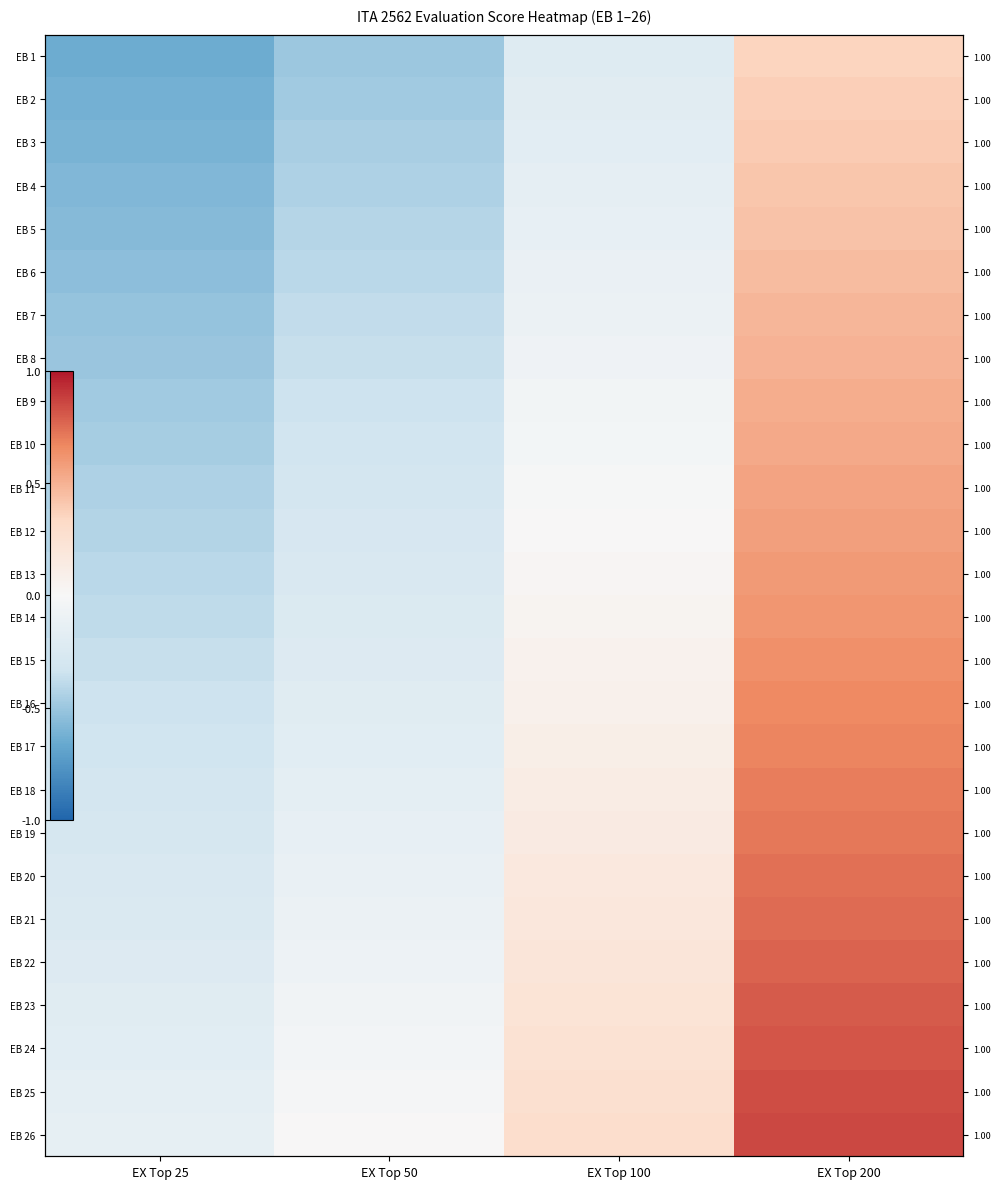

Rank the series at EX Top 100 from lowest to highest value.

EB 1, EB 2, EB 3, EB 4, EB 5, EB 6, EB 7, EB 8, EB 9, EB 10, EB 11, EB 12, EB 13, EB 14, EB 15, EB 16, EB 17, EB 18, EB 19, EB 20, EB 21, EB 22, EB 23, EB 24, EB 25, EB 26